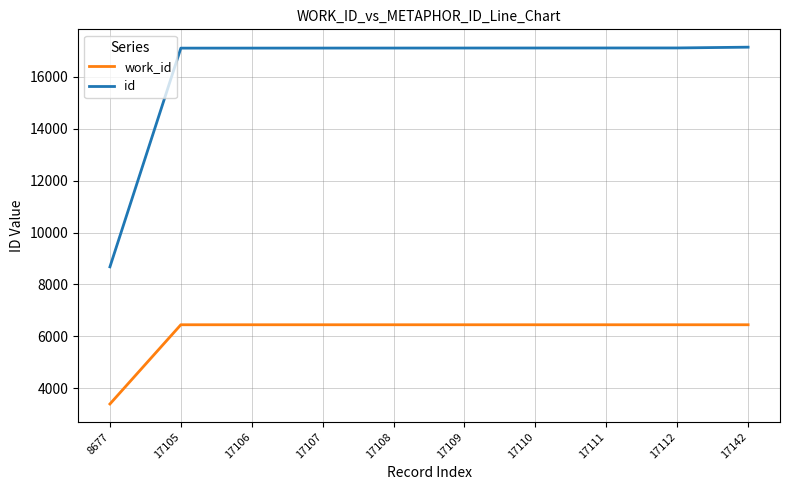

At 17107, list the series in order from smallest to largest.

work_id, id